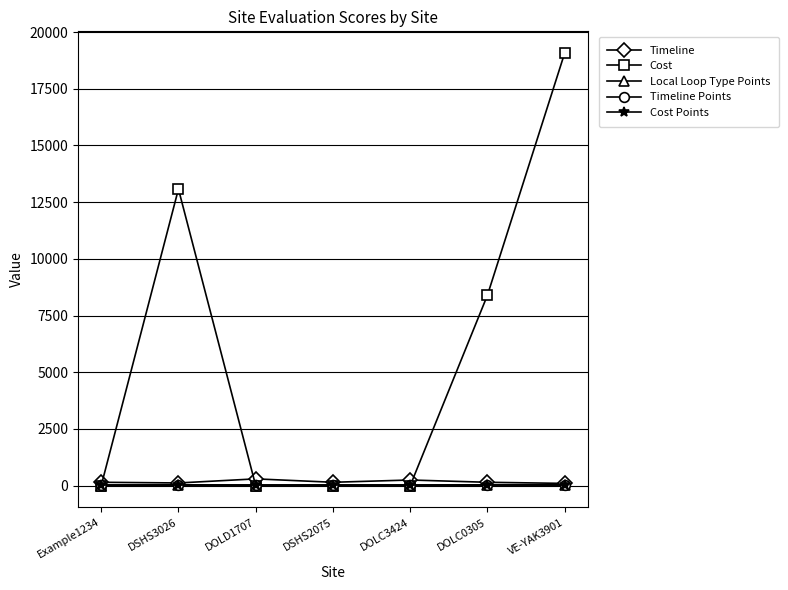

Where do Cost Points and Cost first cross each other?

Example1234 and DSHS3026